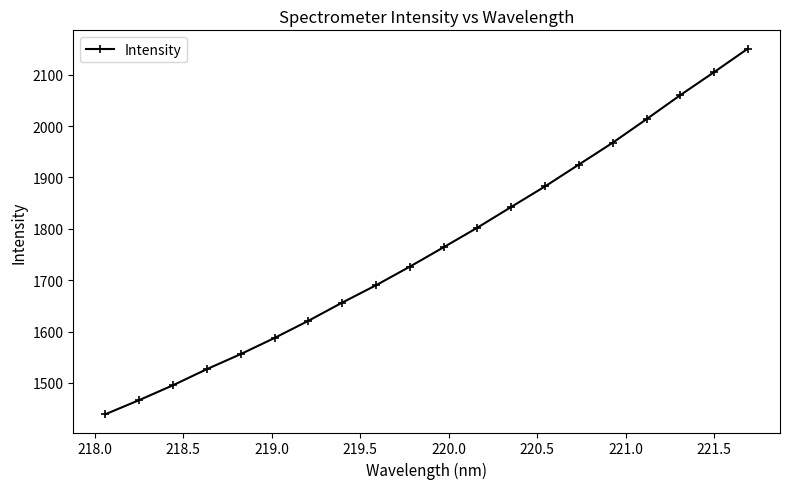

True or false: there are more than 0 points higher than both neighbors.

False